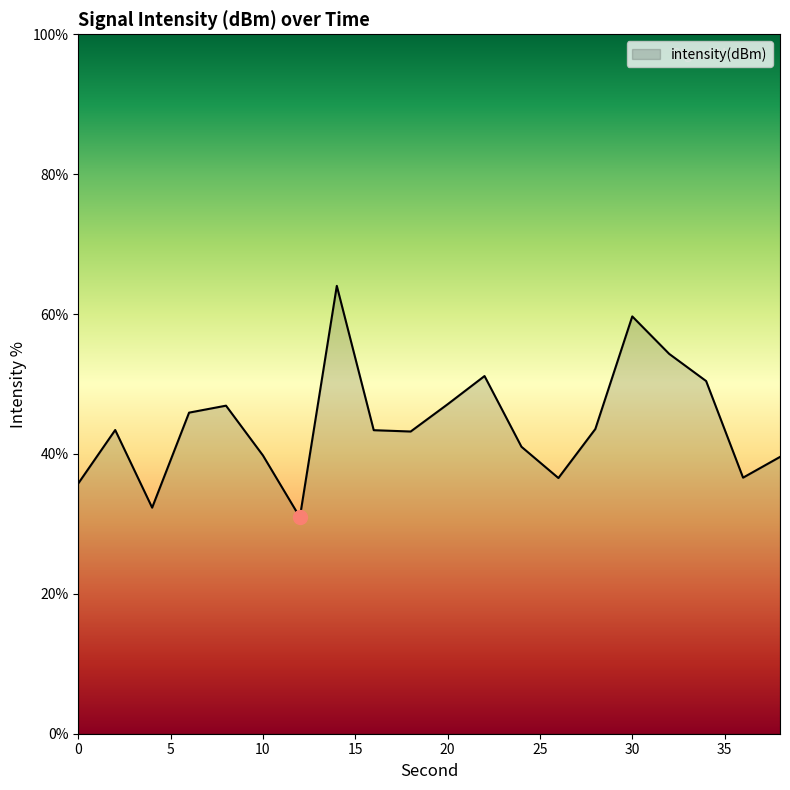

What is the minimum value shown in the chart?

31.0